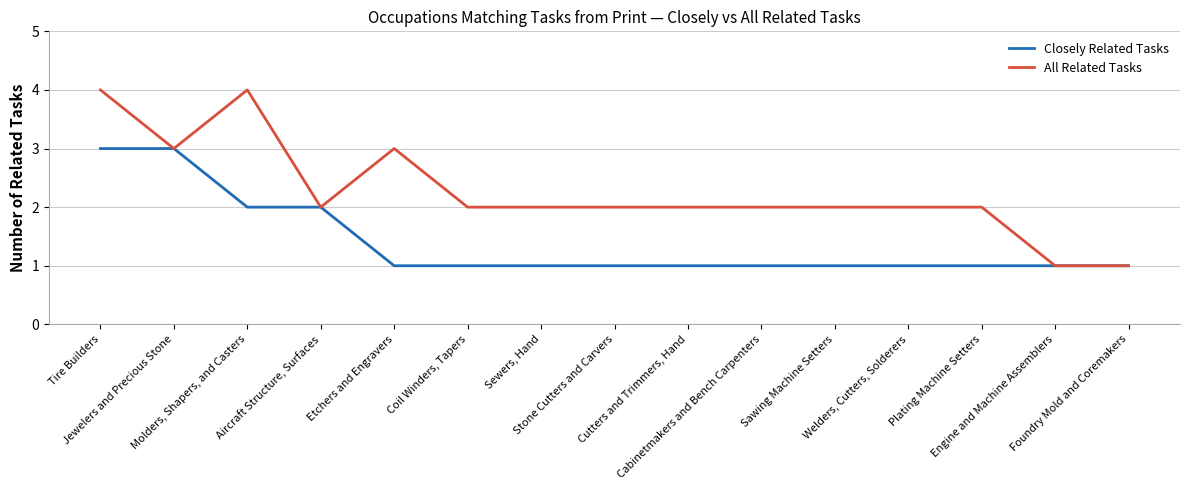

List the series in order of their overall mean, highest first.

All Related Tasks, Closely Related Tasks